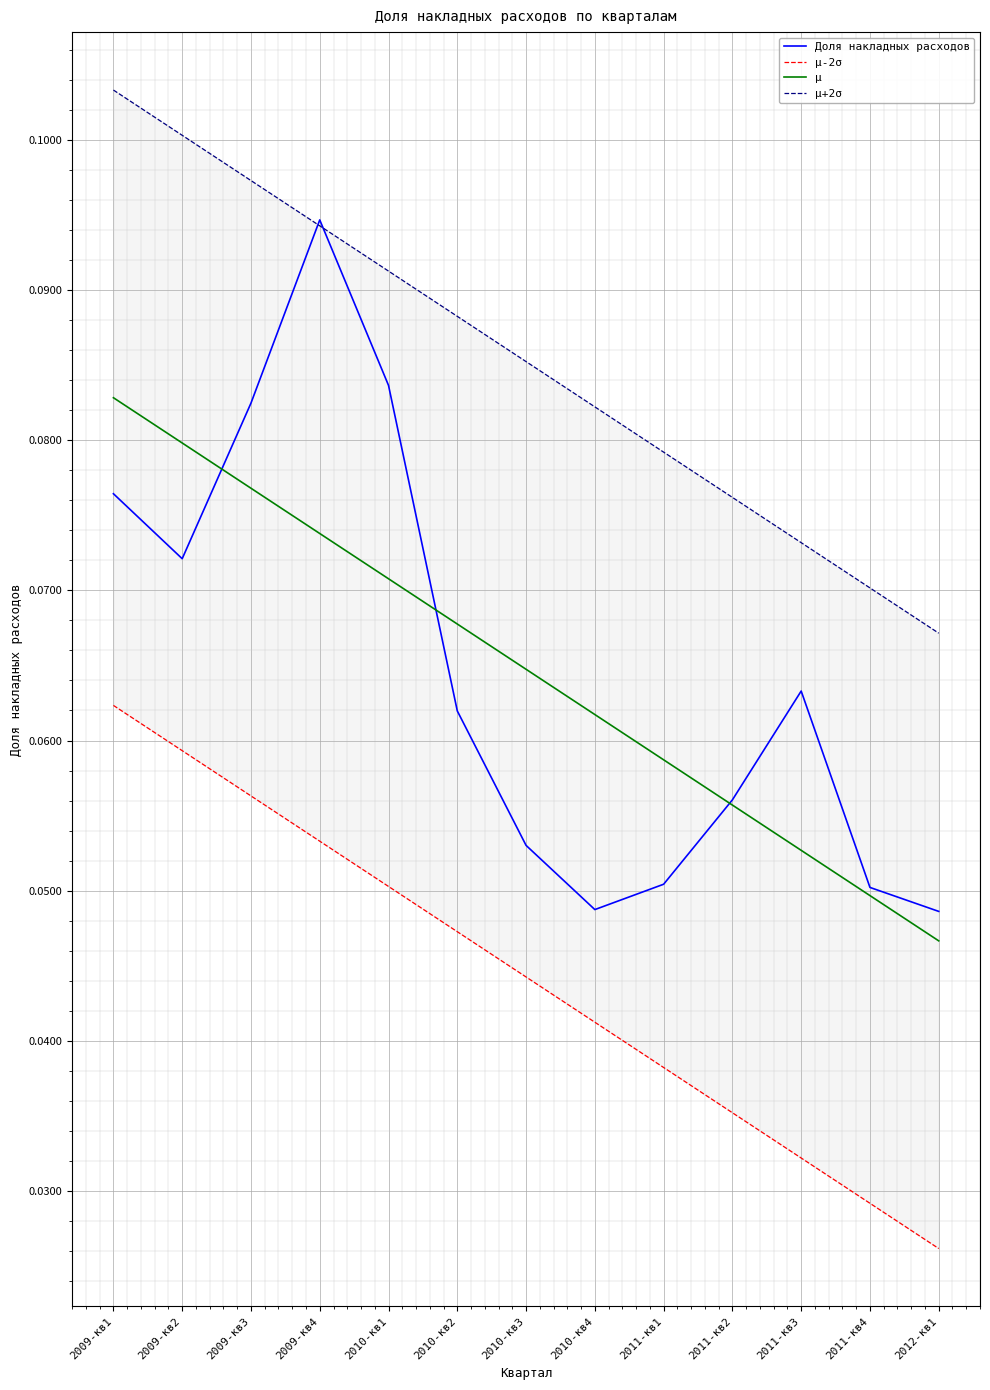

Between 2010-кв1 and 2011-кв2, which is larger?

2010-кв1